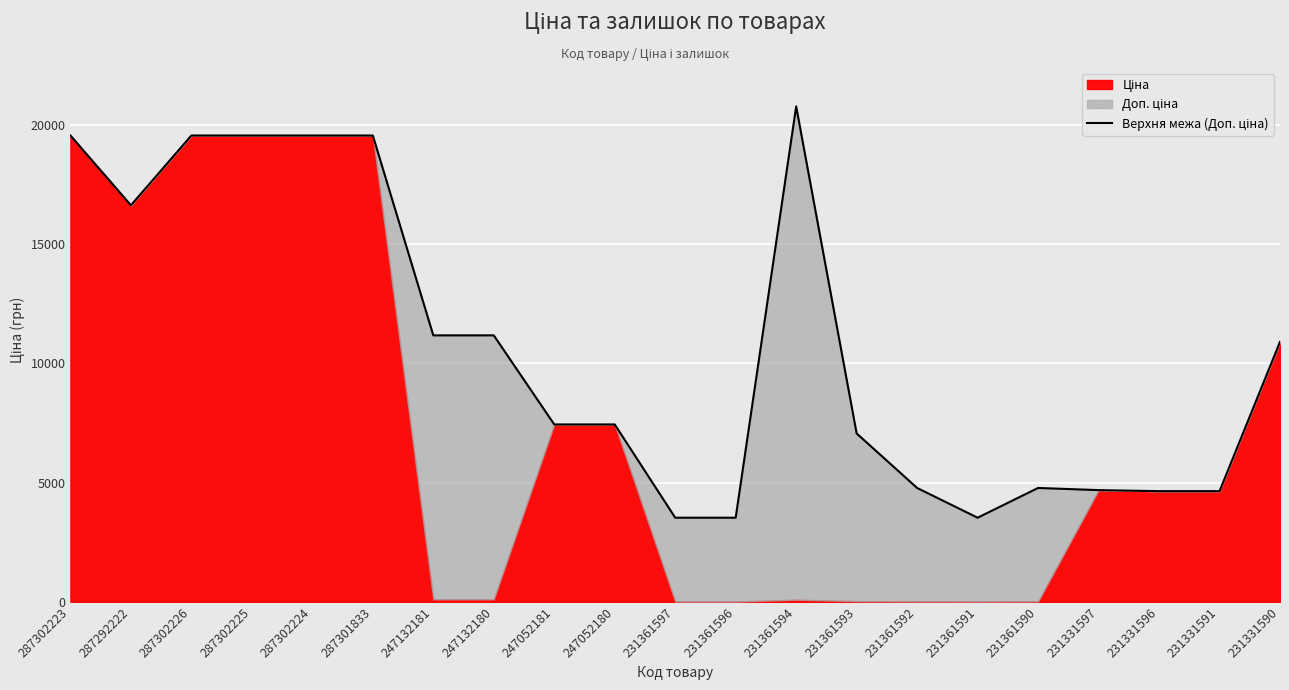

True or false: there are more than 2 points higher than both neighbors.

False